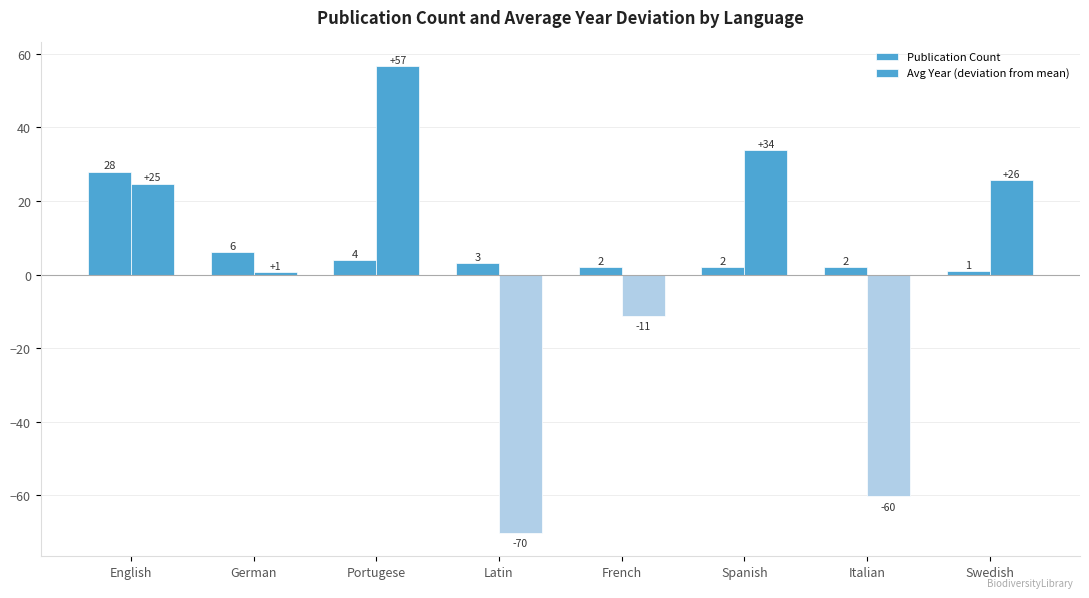

How many values in Avg Year (deviation from mean) are above zero?

5